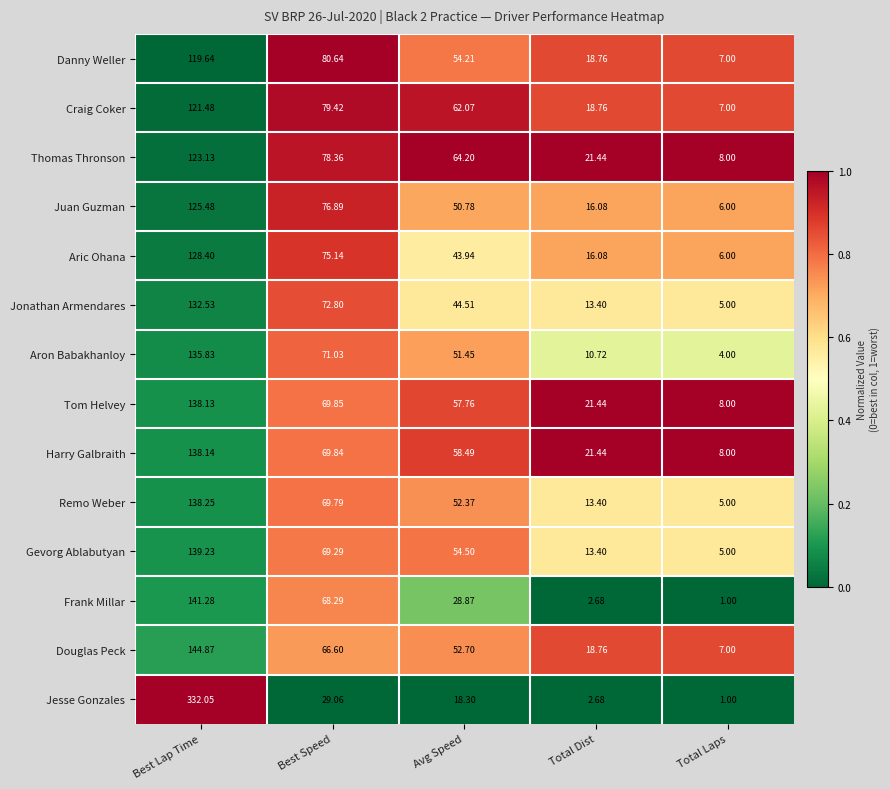

Where does the Gevorg Ablabutyan series first go above 54?

Best Lap Time